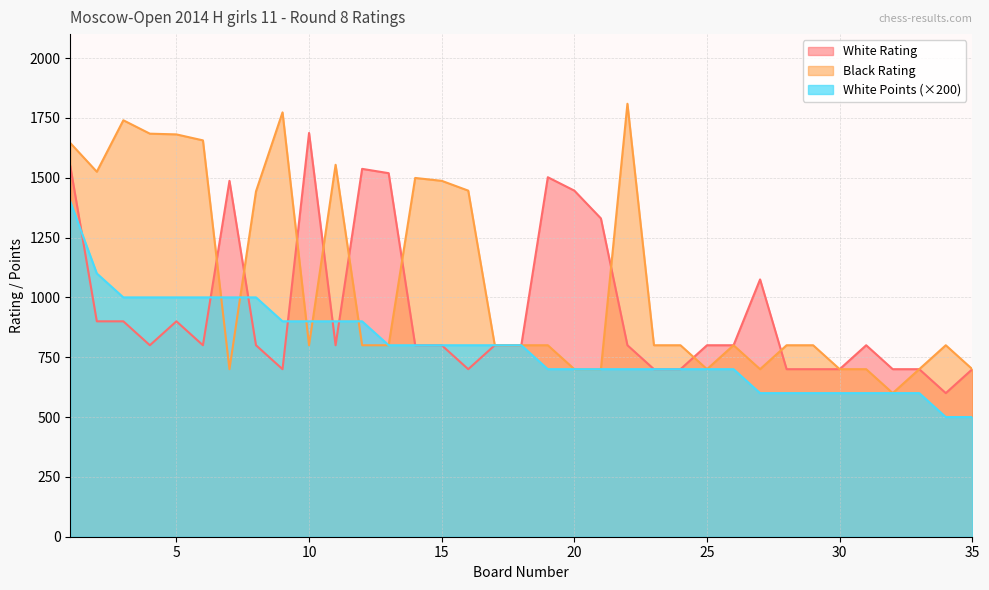

What are all the series names shown in the legend?

White Rating, Black Rating, White Points (×200)